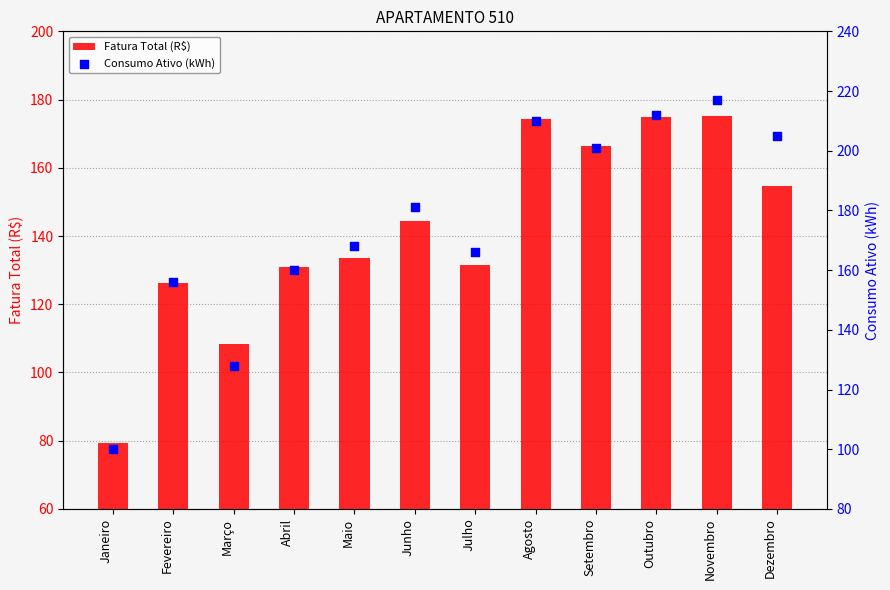

Which series has the largest Y range (max minus min)?

Consumo Ativo (kWh)